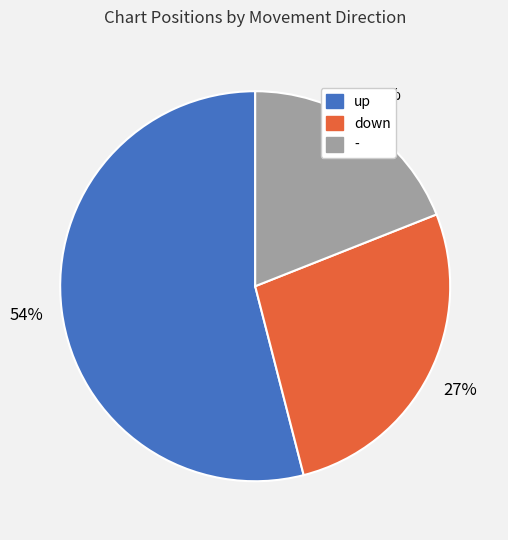

Which slice is the smallest?

-